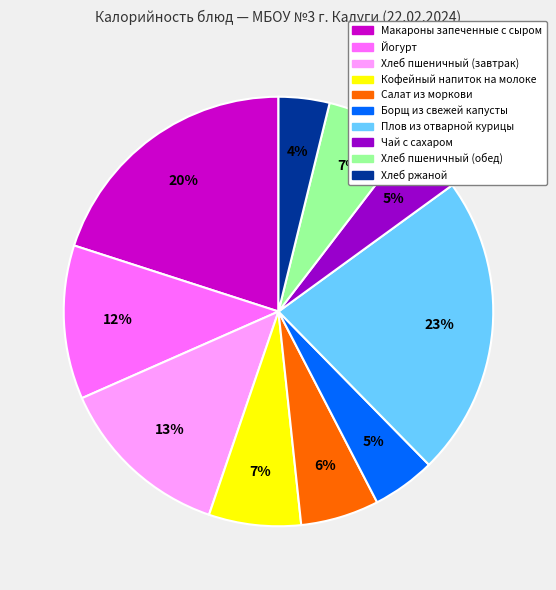

How many segments does this pie chart have?

10